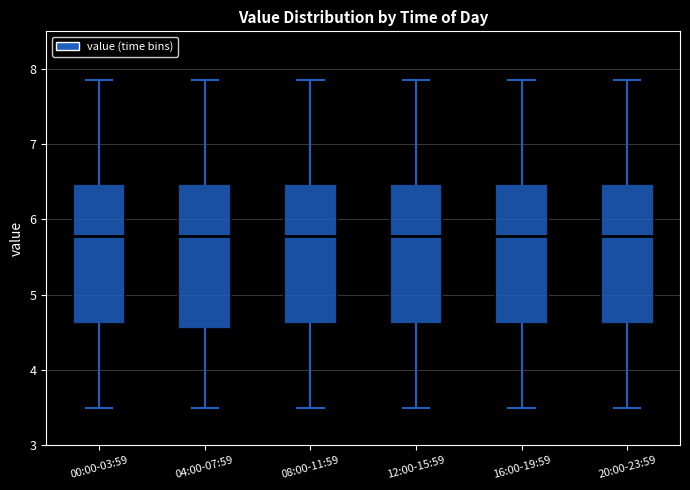

Where is the upper edge of the box for 00:00-03:59 on the y-axis? The values are not printed on the chart, so give them approximately, as read against the axis.

6.5